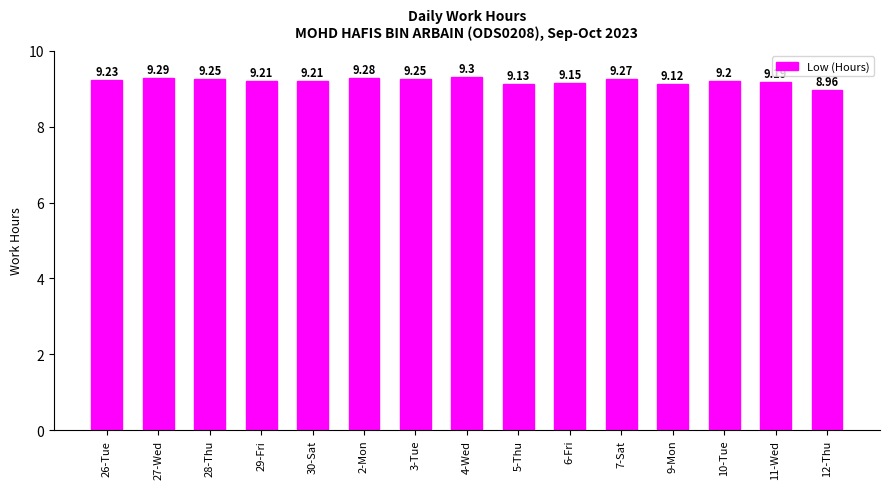

Count the values in the range 9 to 10.

14